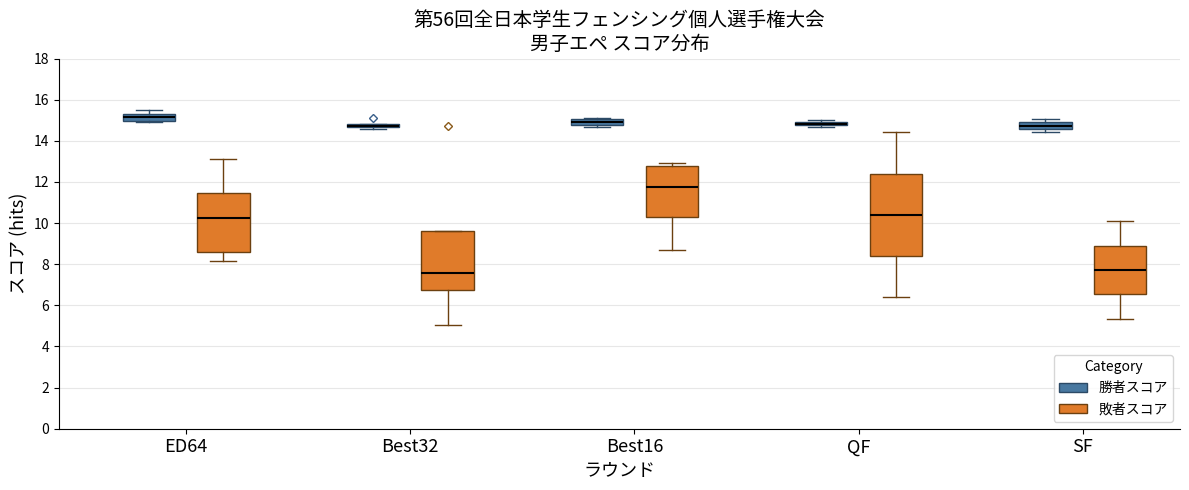

Where does the median line of the box for QF (敗者スコア) sit on the y-axis? The values are not printed on the chart, so give them approximately, as read against the axis.

10.4